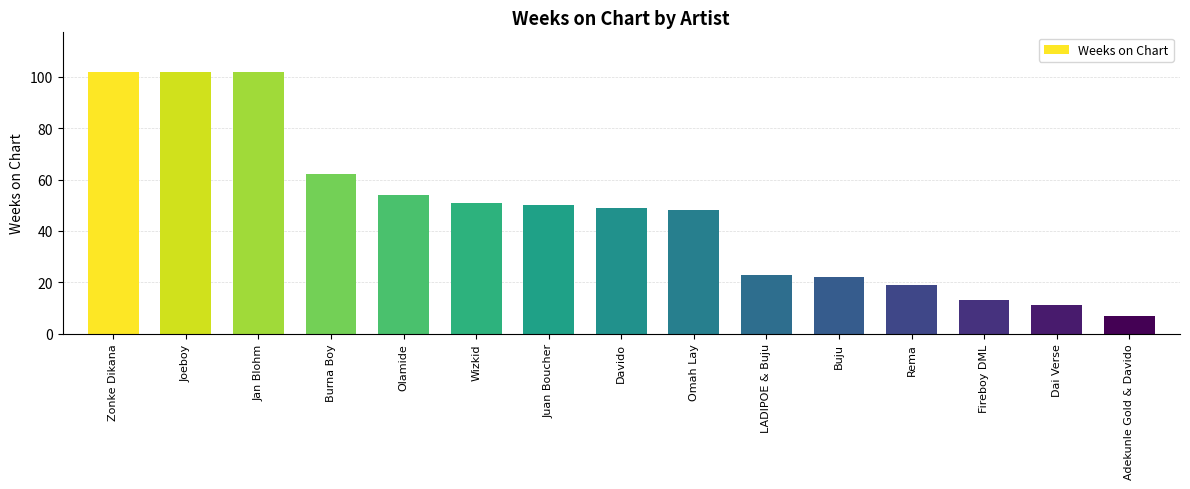

What is the label of the 1st bar from the right?

Adekunle Gold & Davido